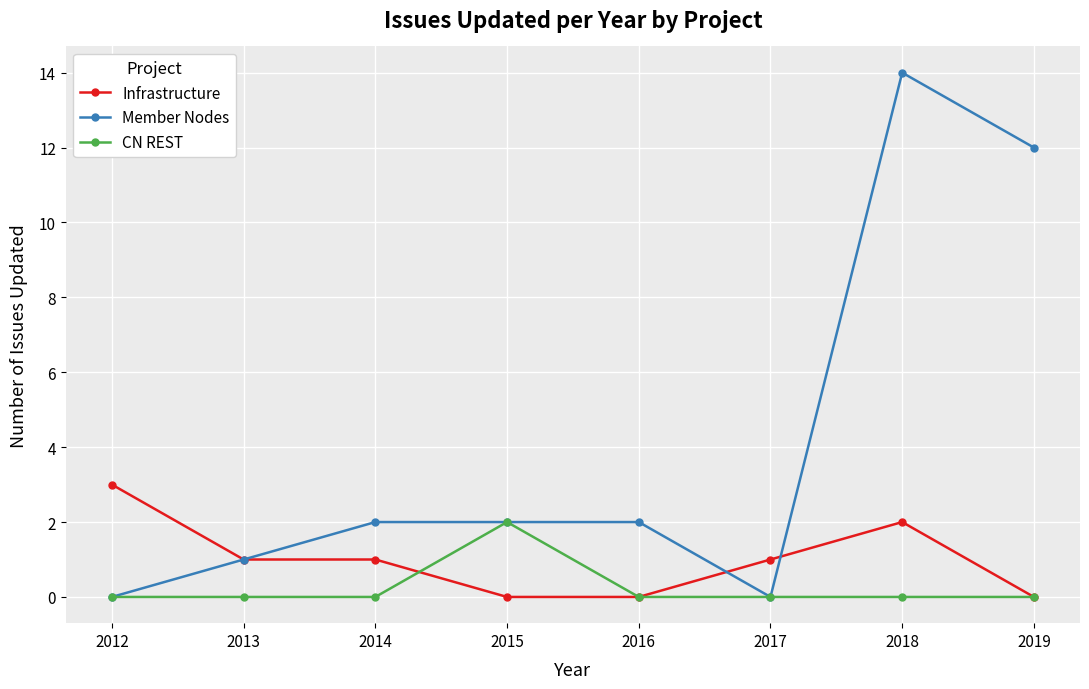

What value does the Member Nodes series have at 2013?

1